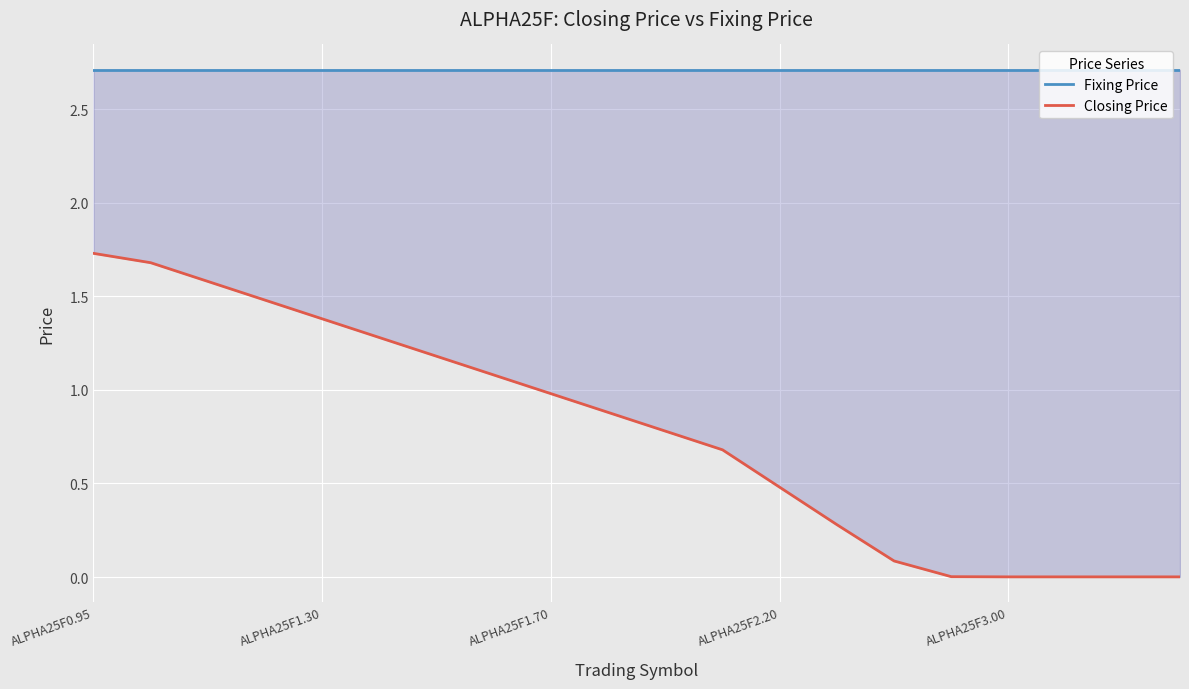

At which label is Fixing Price closest to 2?

ALPHA25F0.95